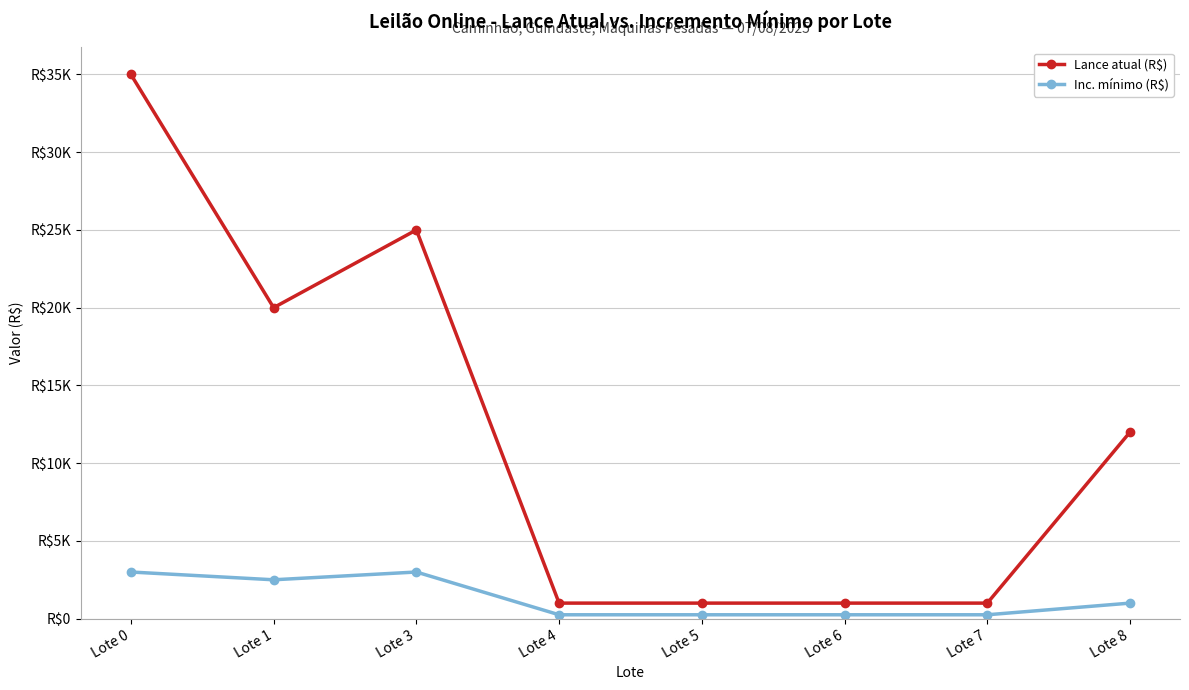

Is this an area chart (filled region under the line)?

No